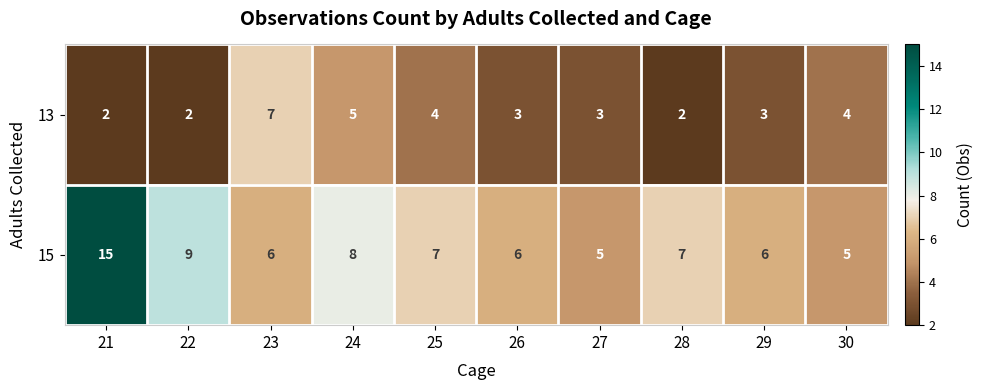

At which category does the chart reach its peak across all series?

21